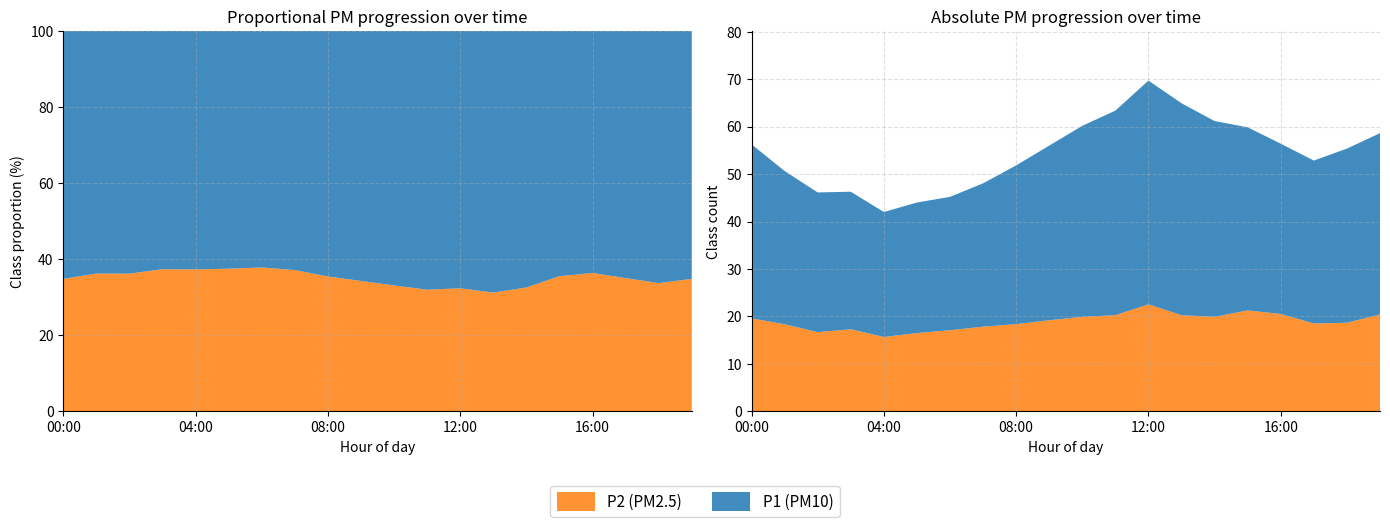

Reading left to right, list all the values displayed in this chart.

P1: 00:00=36.7	01:00=32.3	02:00=29.4	03:00=29.0	04:00=26.3	05:00=27.5	06:00=28.1	07:00=30.2	08:00=33.5	09:00=36.8	10:00=40.2	11:00=43.1	12:00=47.1	13:00=44.6	14:00=41.2	15:00=38.6	16:00=35.9	17:00=34.3	18:00=36.7	19:00=38.2
P2: 00:00=19.6	01:00=18.4	02:00=16.7	03:00=17.3	04:00=15.7	05:00=16.5	06:00=17.1	07:00=17.9	08:00=18.4	09:00=19.2	10:00=19.9	11:00=20.3	12:00=22.6	13:00=20.3	14:00=19.9	15:00=21.3	16:00=20.5	17:00=18.5	18:00=18.7	19:00=20.4